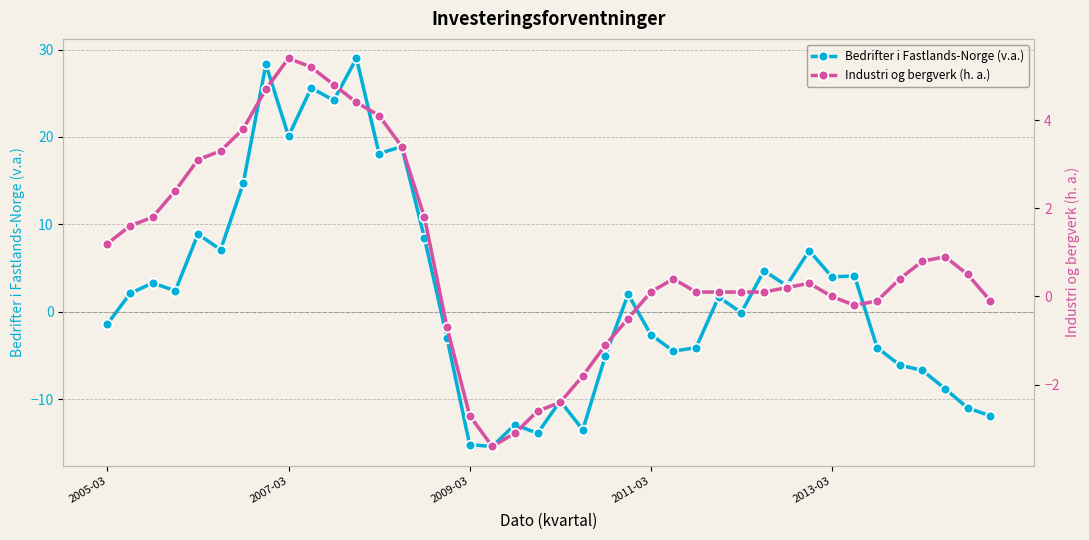

What is the greatest value displayed?

29.0